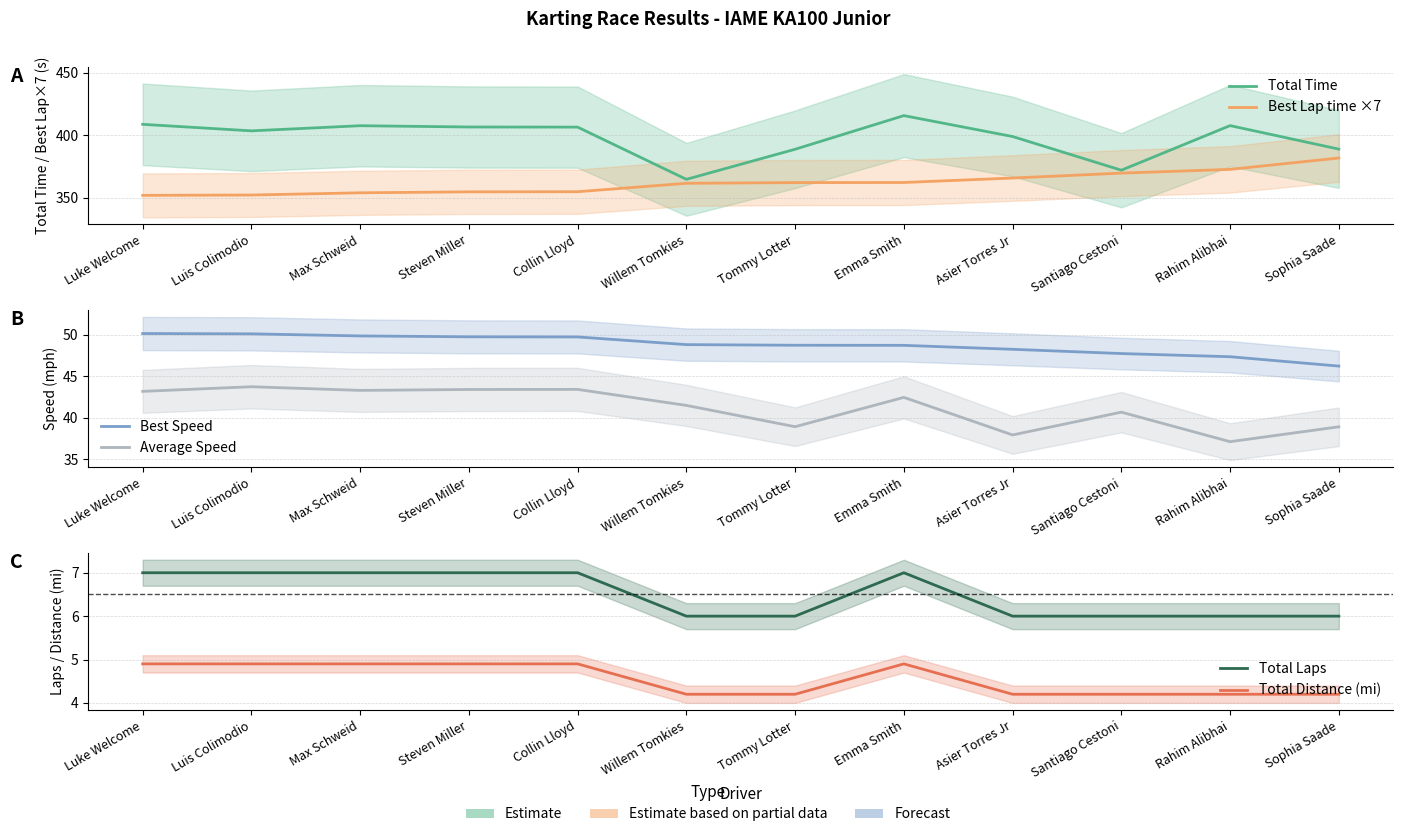

Which category has the lowest value in the Best Lap time ×7 series?

Luke Welcome